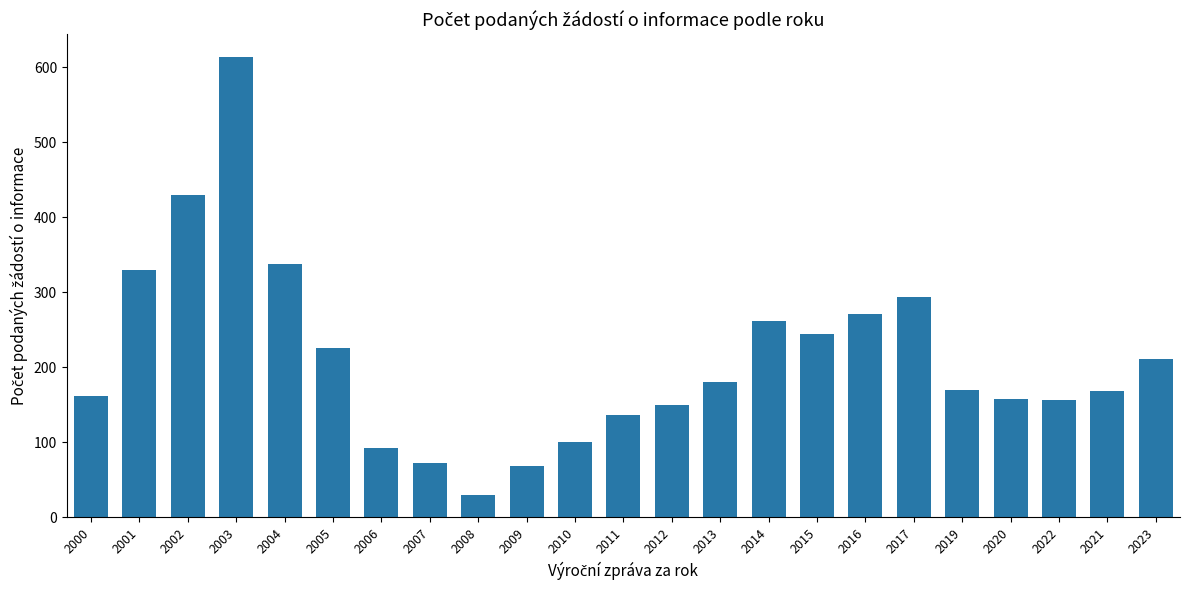

Which has a higher value, 2004 or 2019?

2004